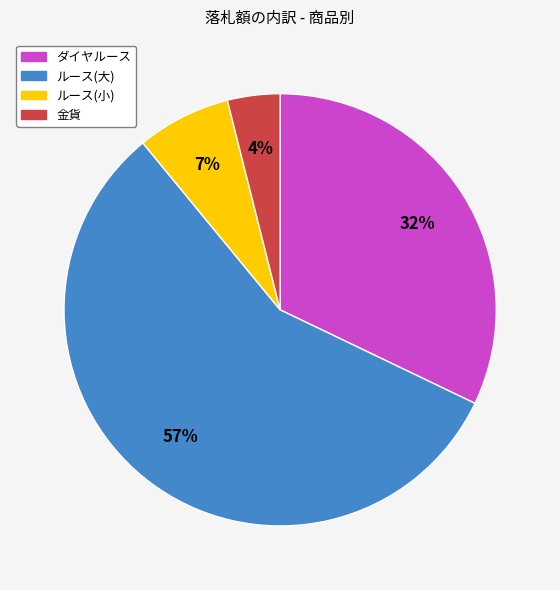

To the nearest percent, what is the difference between the largest and smallest slice percentages?

53%